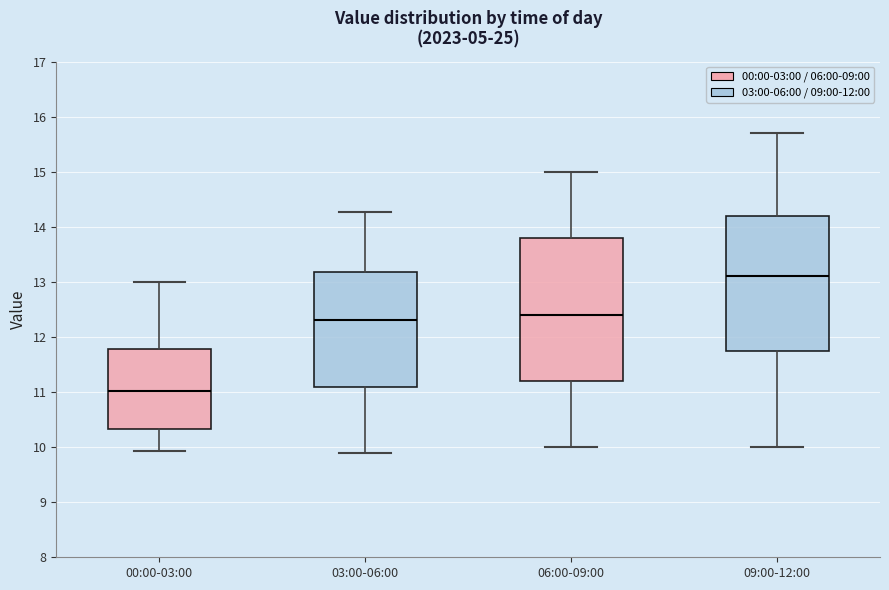

Reading left to right, transcribe this box plot: for each box, give where its median line is, the range the box spans, and where its two whiskers end, as read against the y-axis. The values are not printed on the chart, so give them approximately, as read against the axis.

00:00-03:00: median 11.0, box 10.3 to 11.8, whiskers 9.9 to 13.0
03:00-06:00: median 12.3, box 11.1 to 13.2, whiskers 9.9 to 14.3
06:00-09:00: median 12.4, box 11.2 to 13.8, whiskers 10.0 to 15.0
09:00-12:00: median 13.1, box 11.8 to 14.2, whiskers 10.0 to 15.7